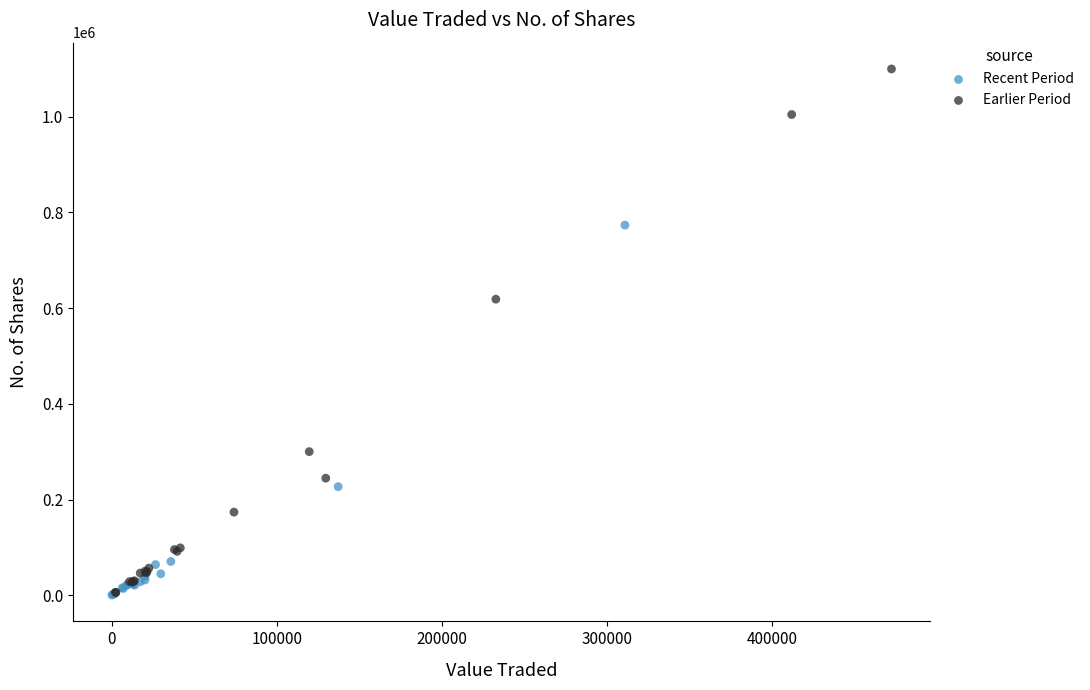

Which series contains the highest Y value?

Earlier Period